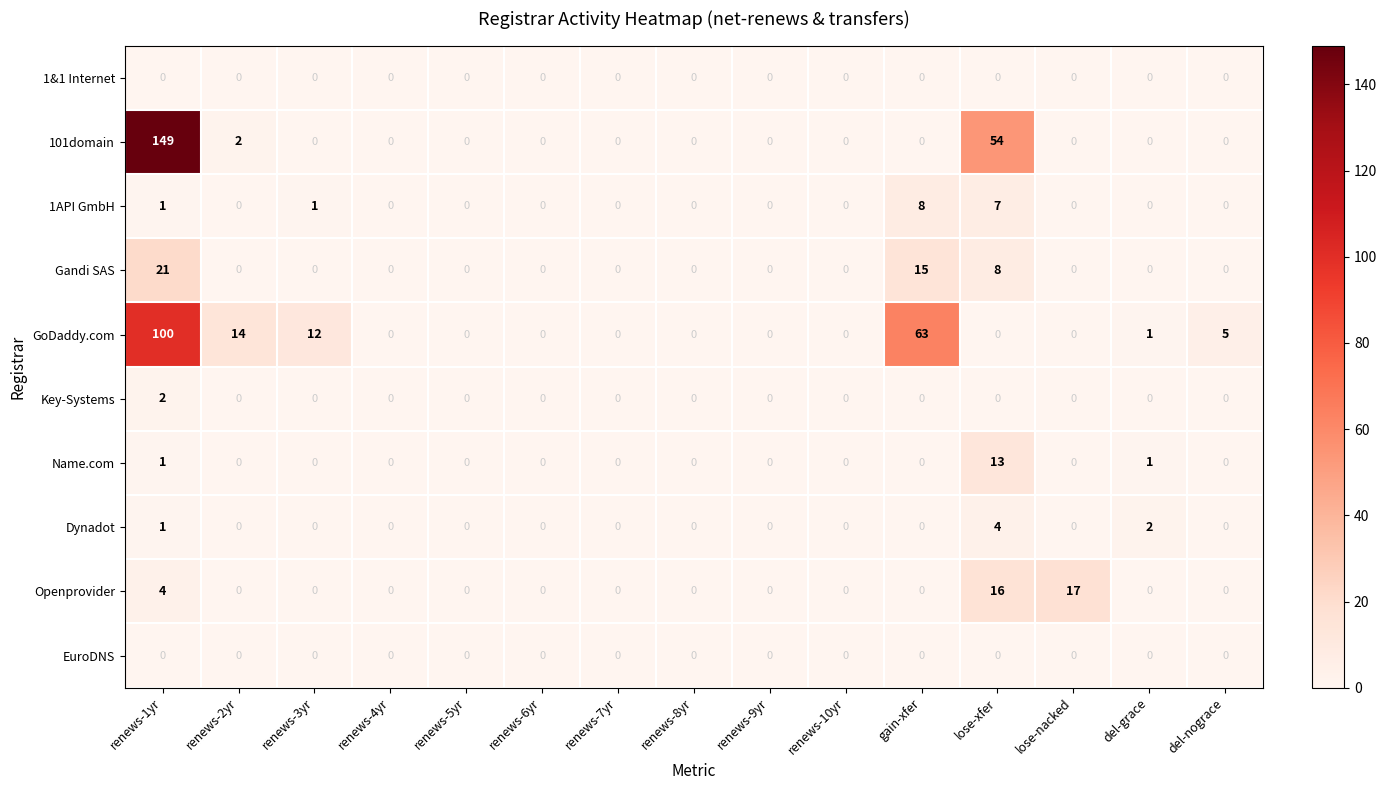

True or false: Openprovider has a value of 4 at renews-1yr.

True